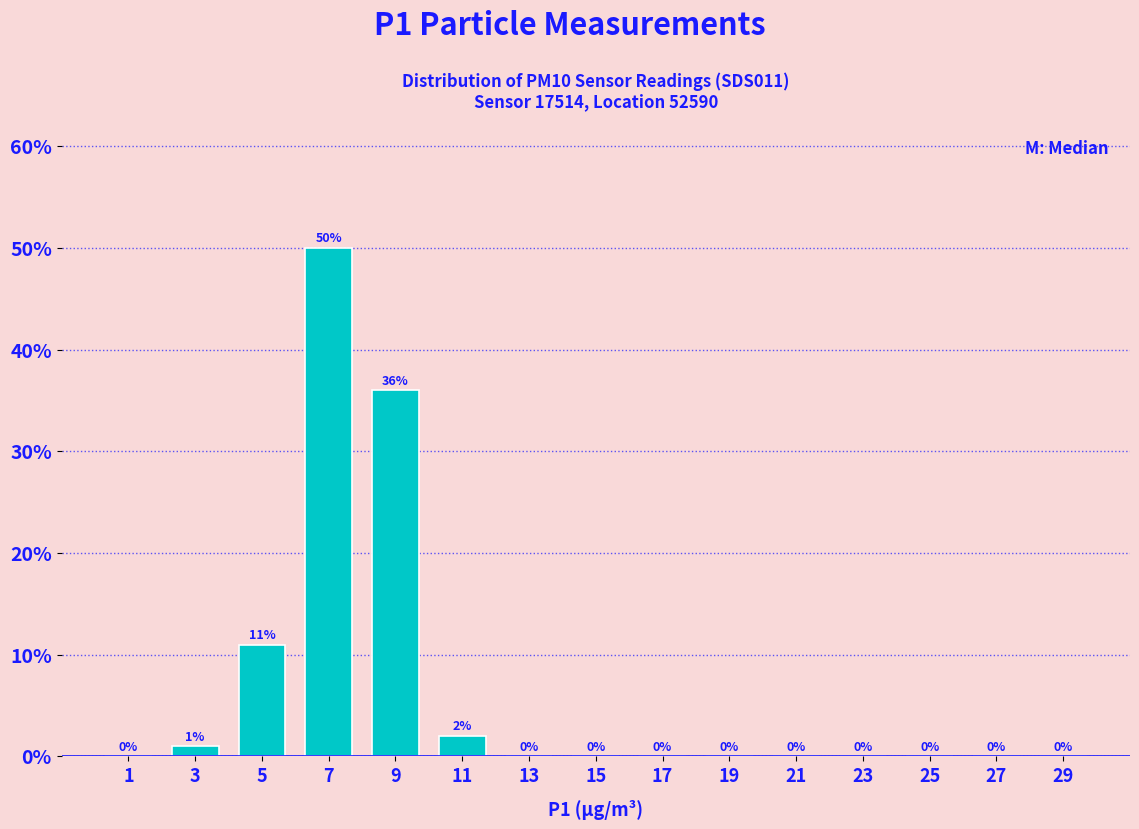

Which range on the x-axis has the tallest bar?

6 to 8